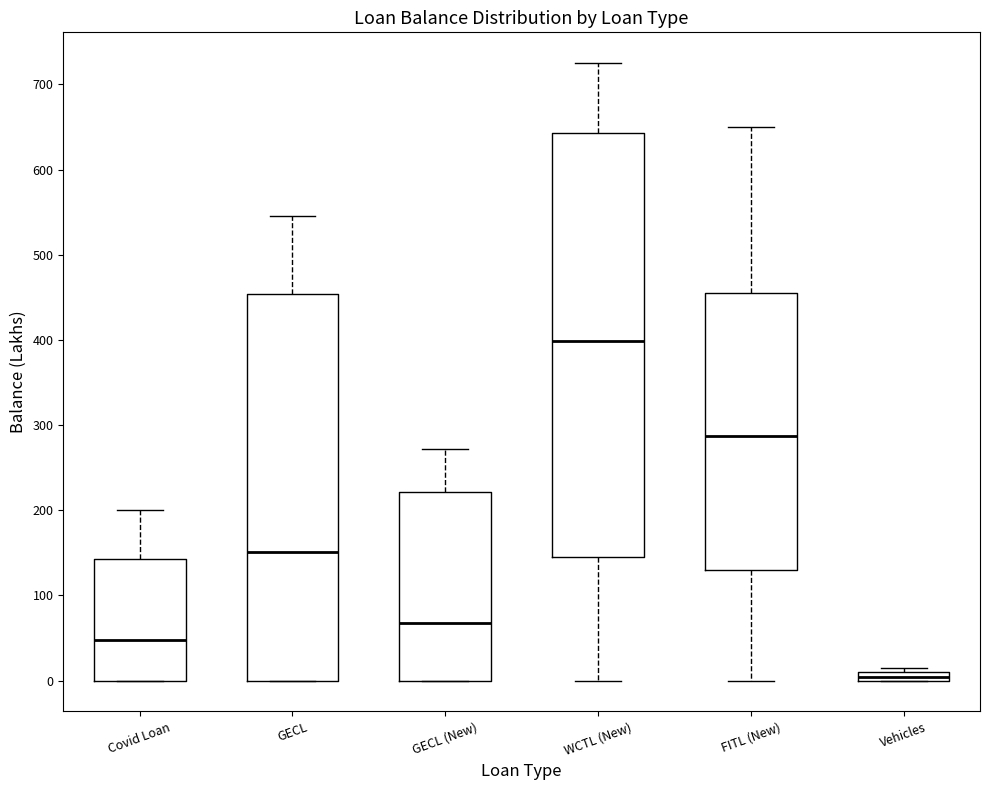

Where is the upper edge of the box for FITL (New) on the y-axis? The values are not printed on the chart, so give them approximately, as read against the axis.

460